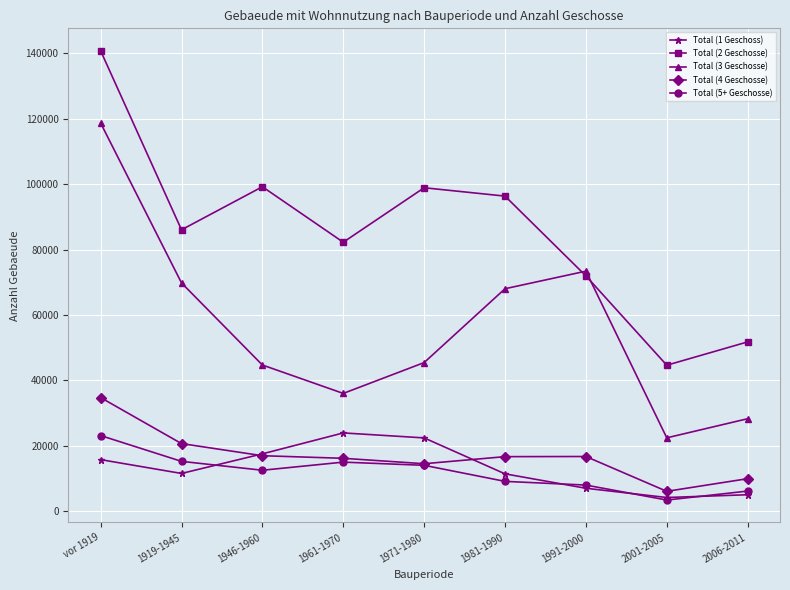

Count the number of data series in this chart.

5